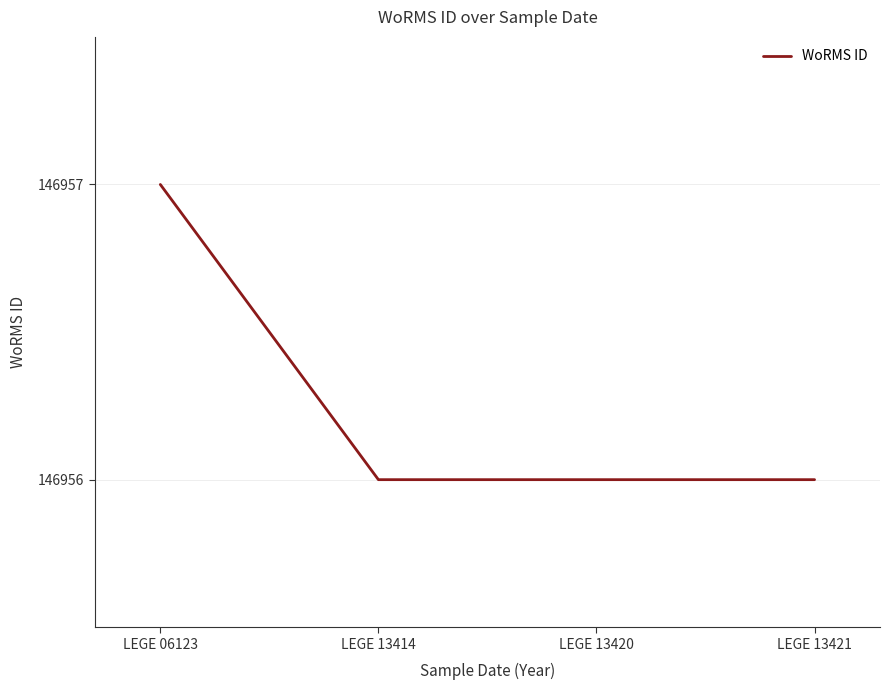

How many series are shown in this chart?

1